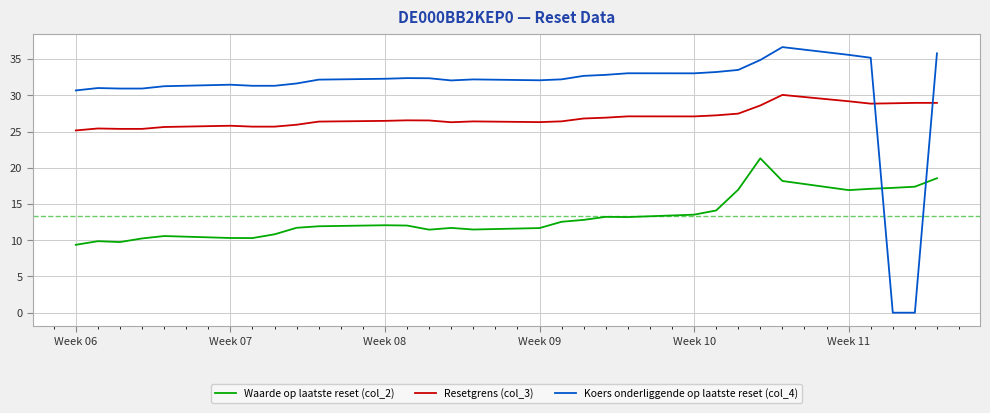

Is this an area chart (filled region under the line)?

No